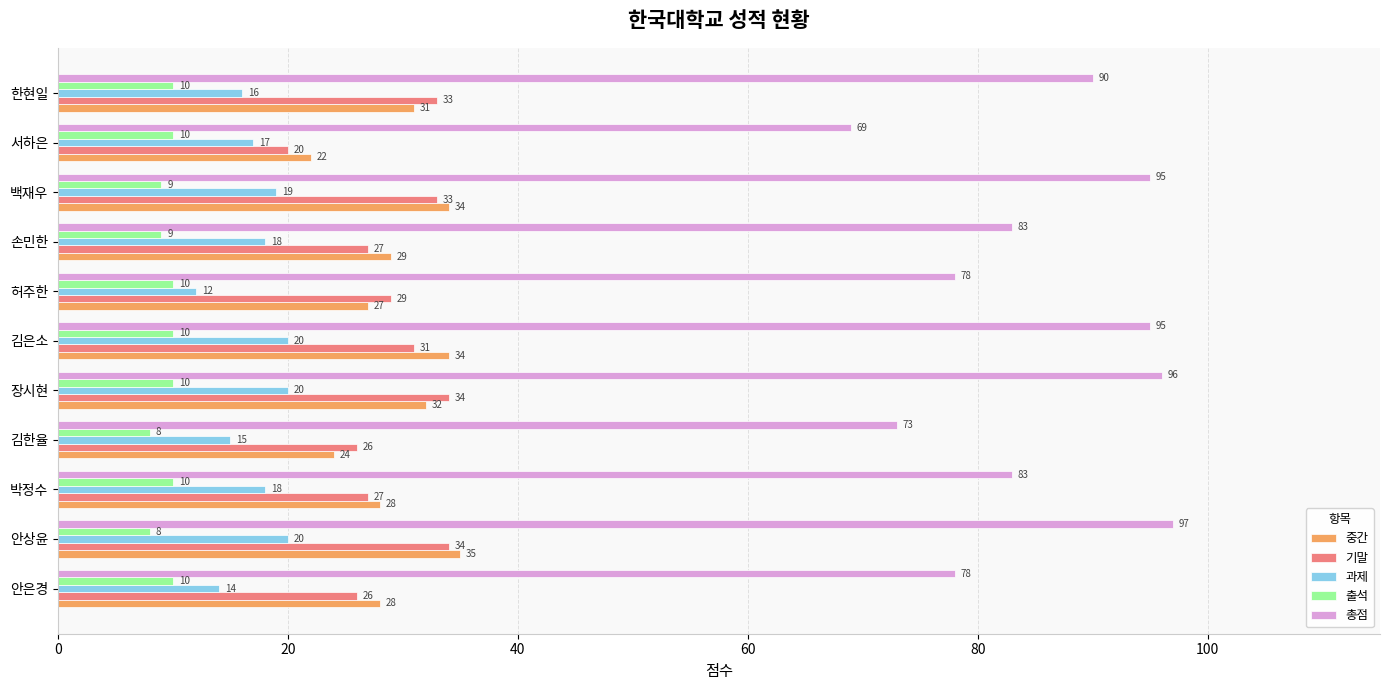

How many data points in 총점 are less than 83?

4